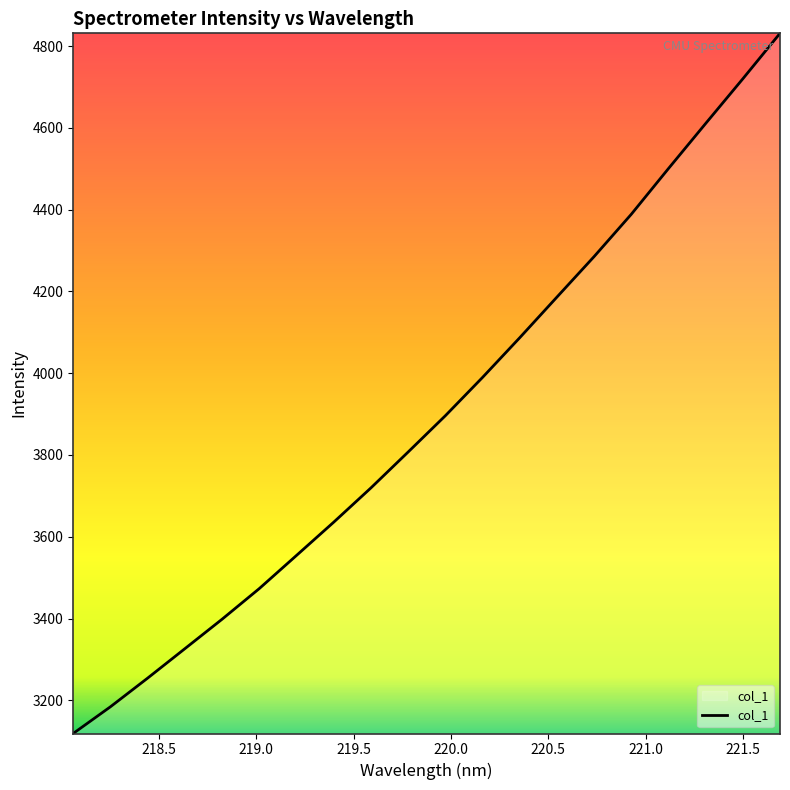

Does the chart display data point markers on the line(s)?

No